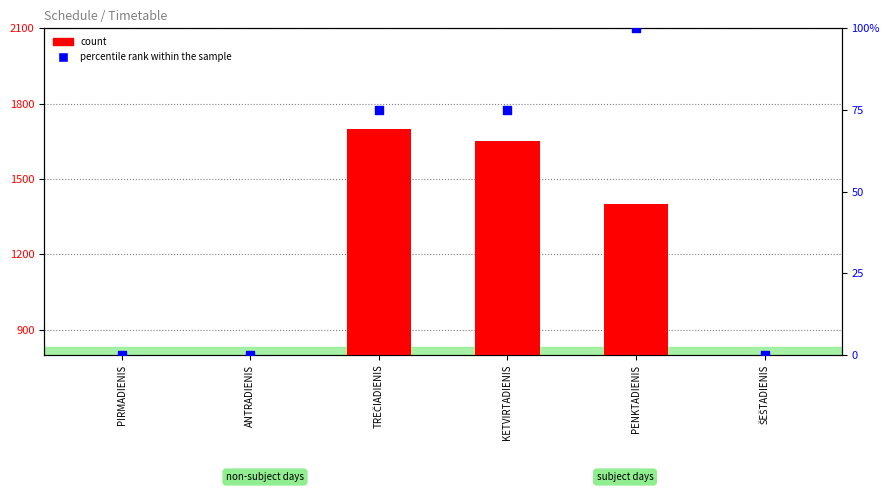

Which series has the widest spread of Y values?

count